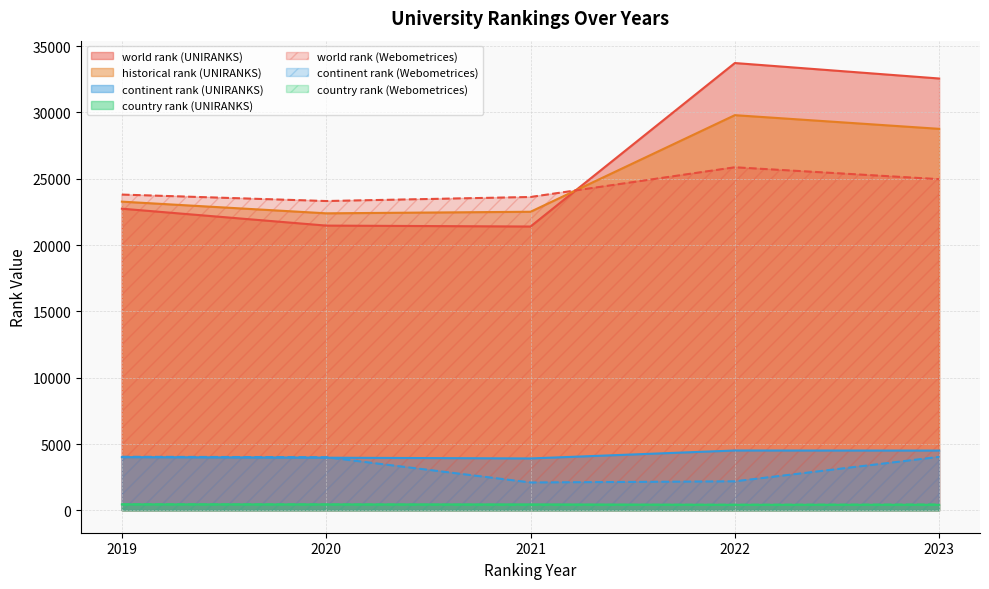

How many values in the continent rank series exceed 4010?

4